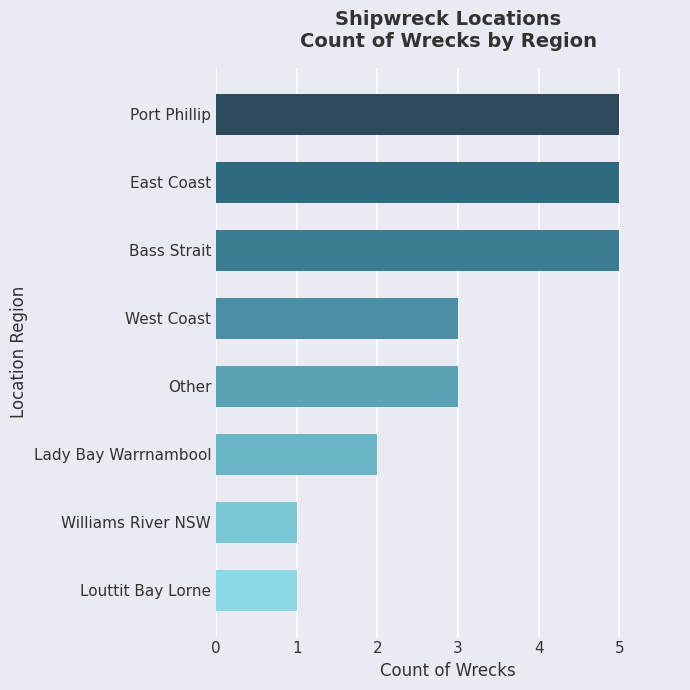

Is it true that the value at Bass Strait is 3?

False